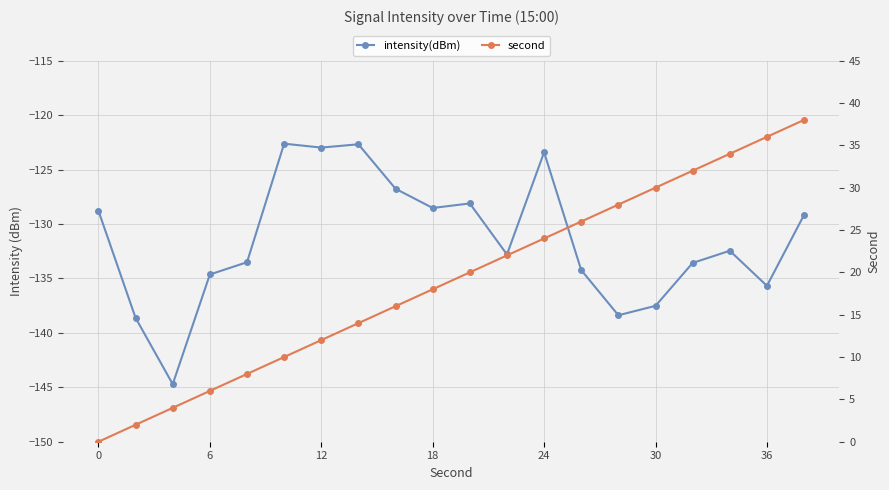

True or false: second and intensity(dBm) cross at least once.

False